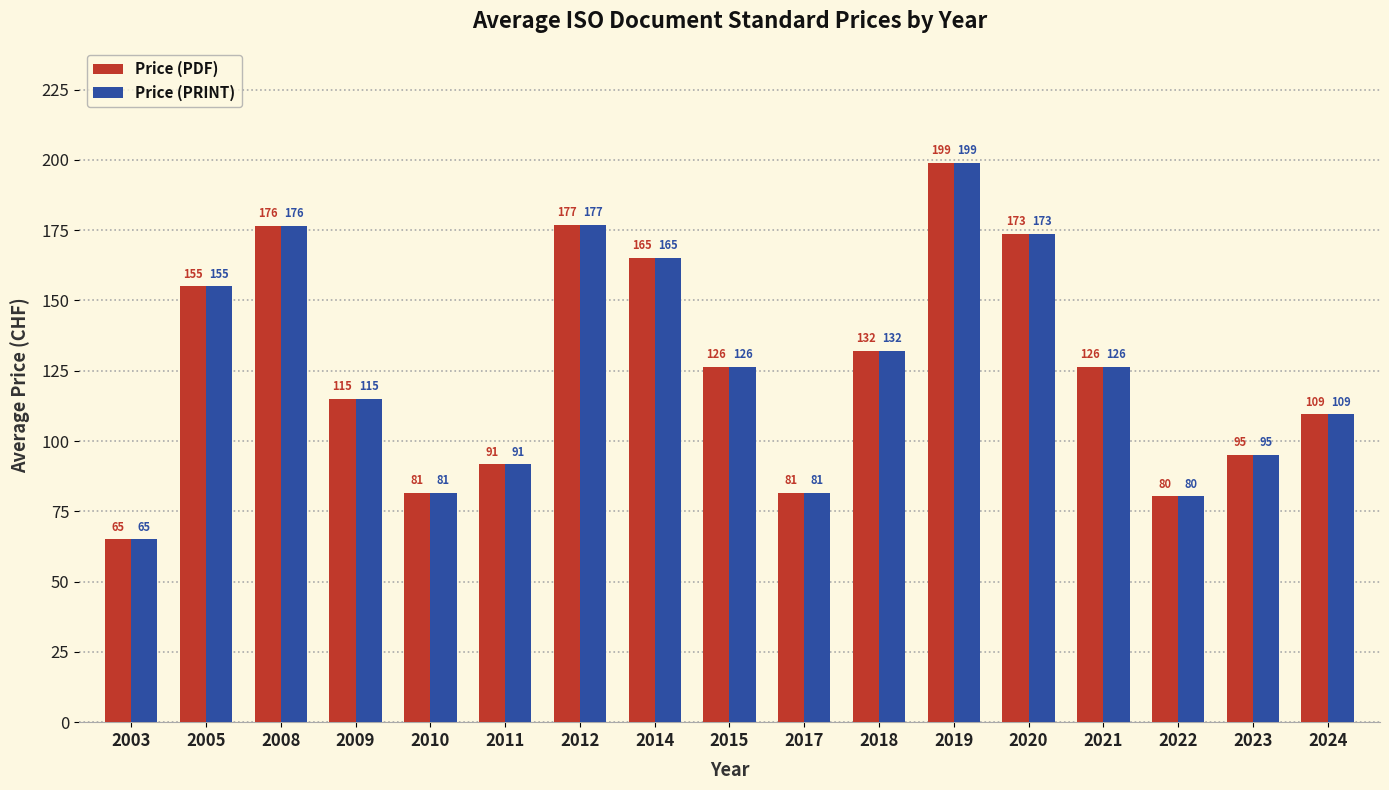

How many groups of bars are there?

17